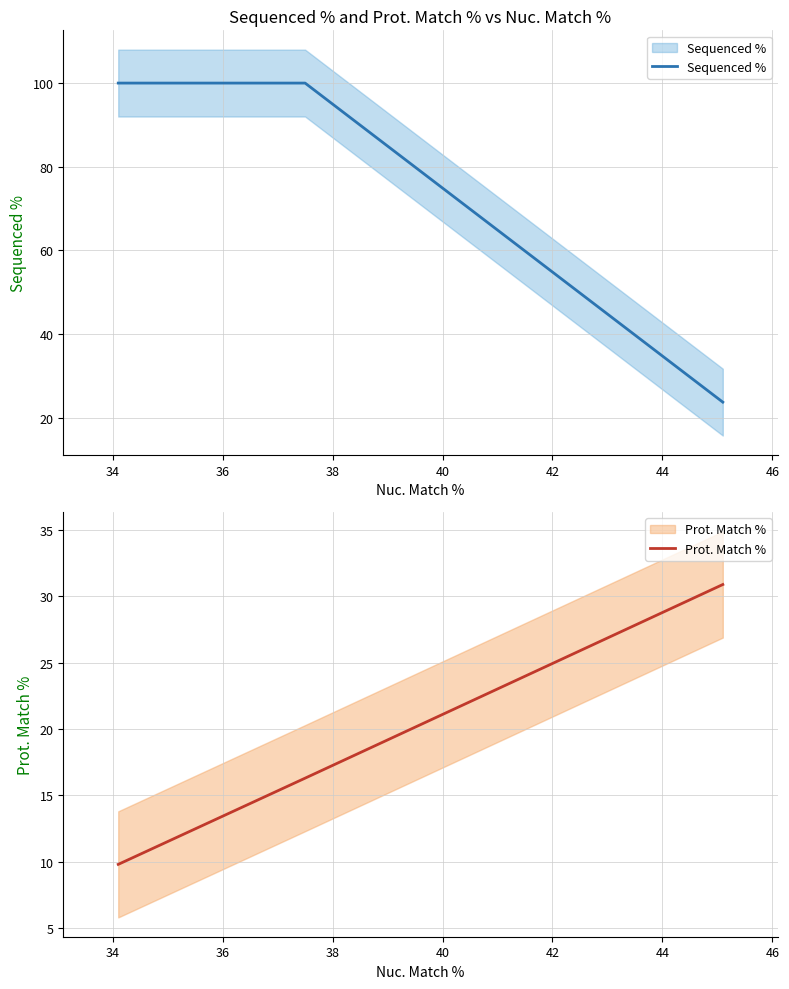

Is the value of Sequenced % at 32 greater than the value of Prot. Match % at 34?

Yes